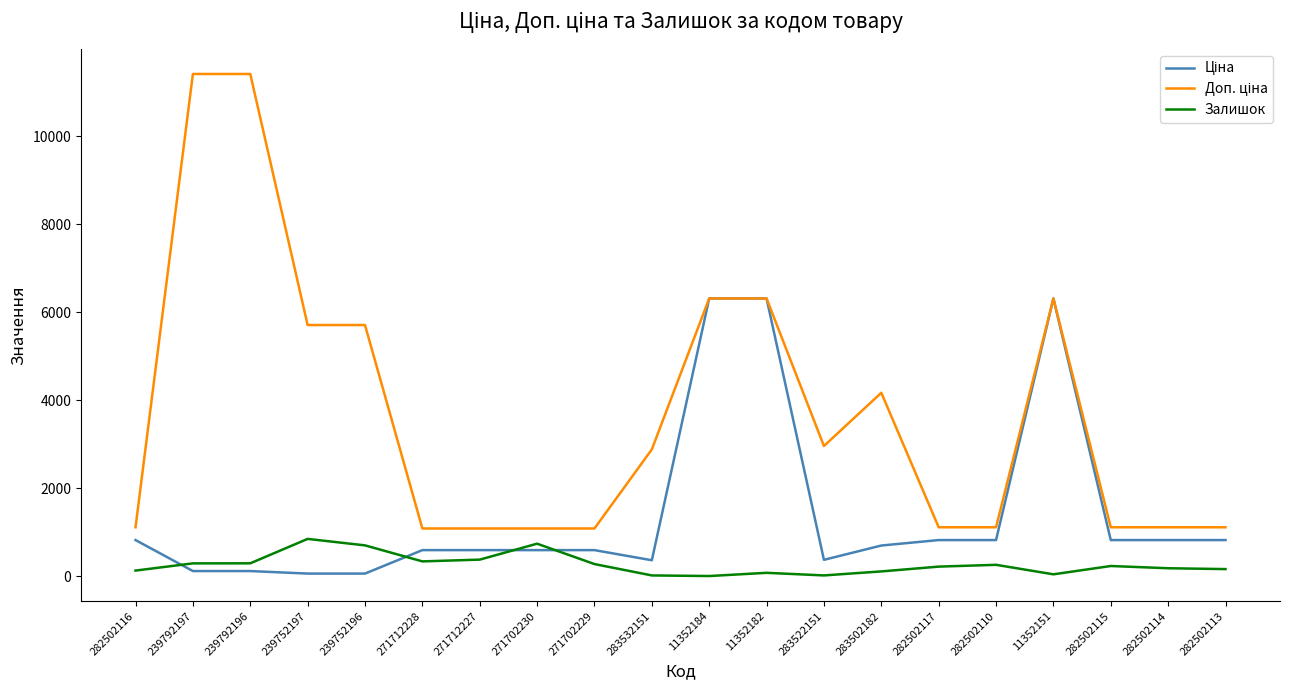

What is the maximum value shown in the chart?

11410.0